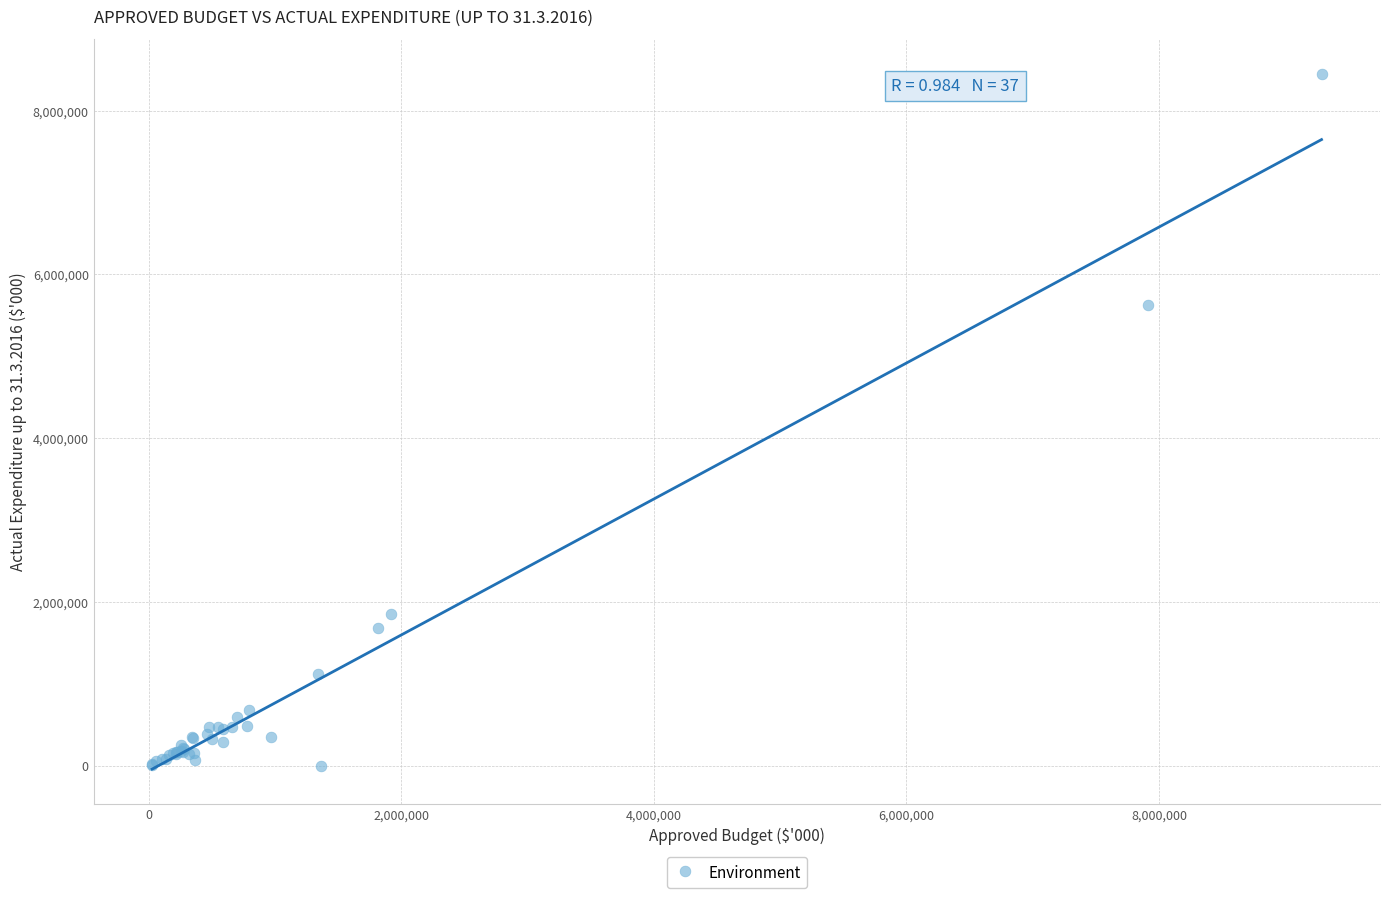

What Y value in the scatter plot is closest to 4224566?

5622251